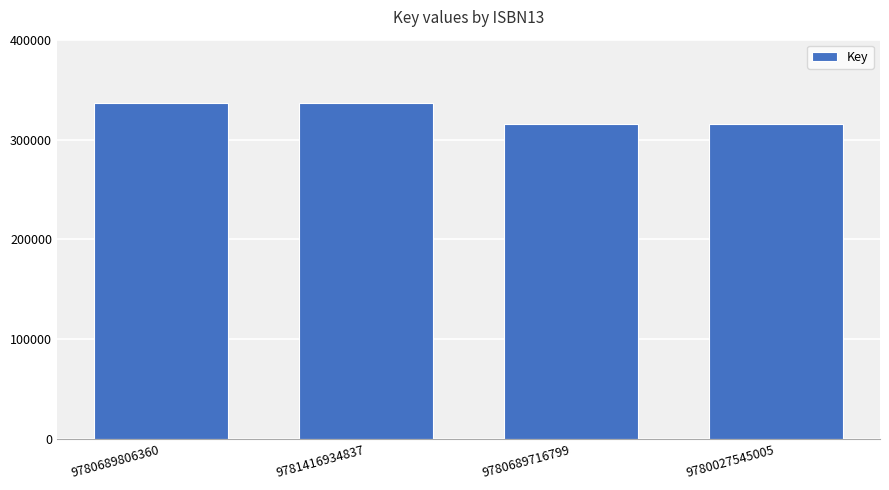

What is the difference between the values at 9780027545005 and 9781416934837?

20345